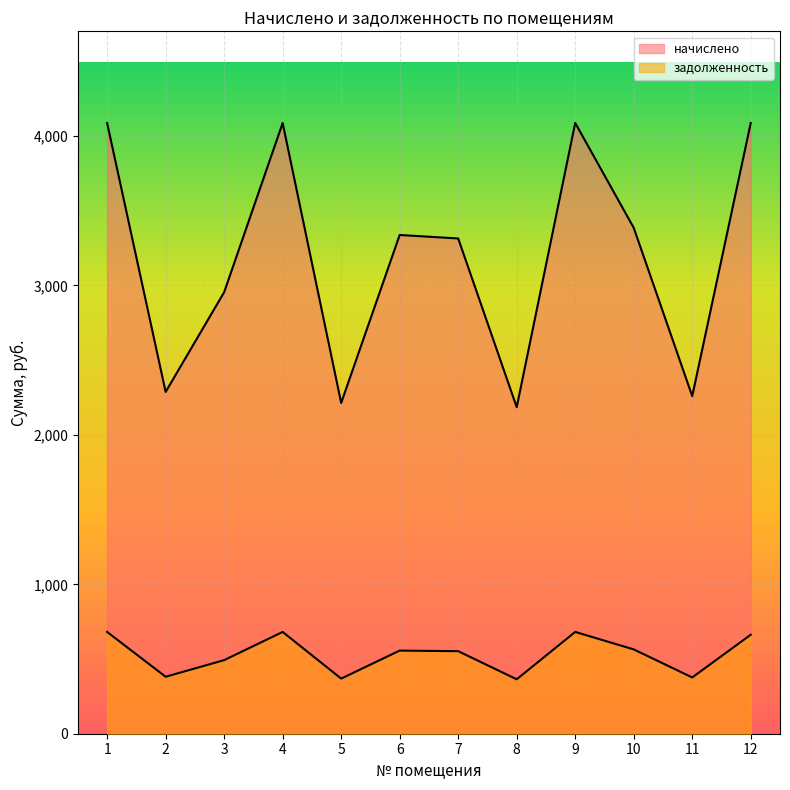

What is the value of the начислено point at the 12th from the left?

4087.6